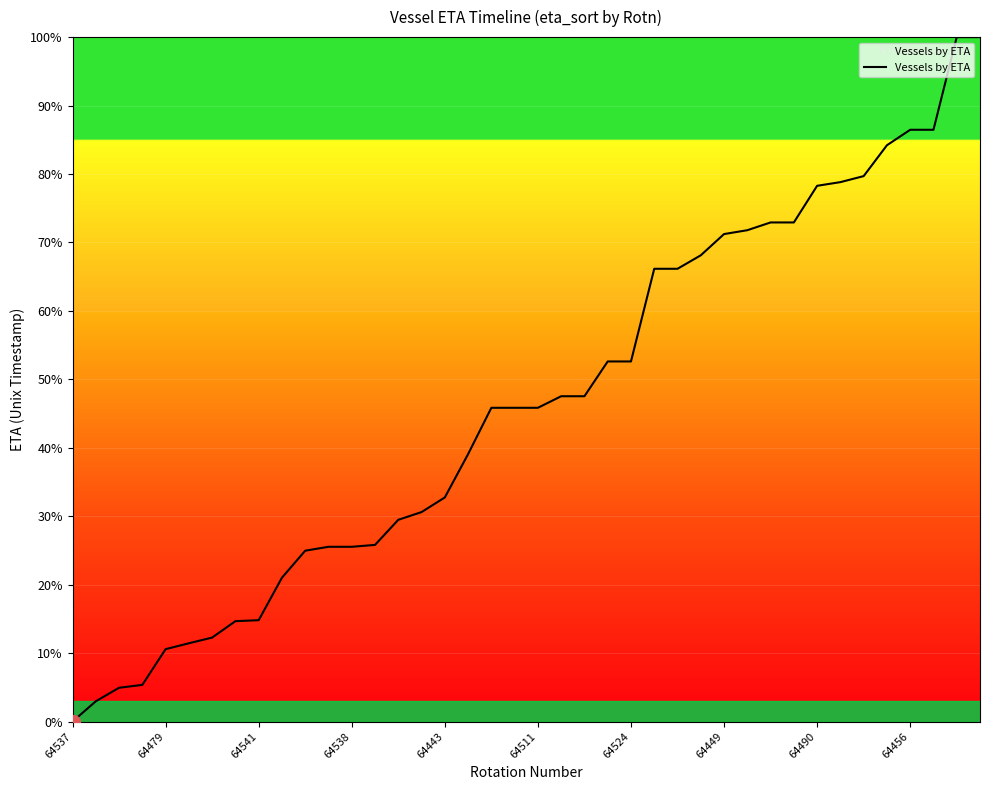

How many positive values are there?

39